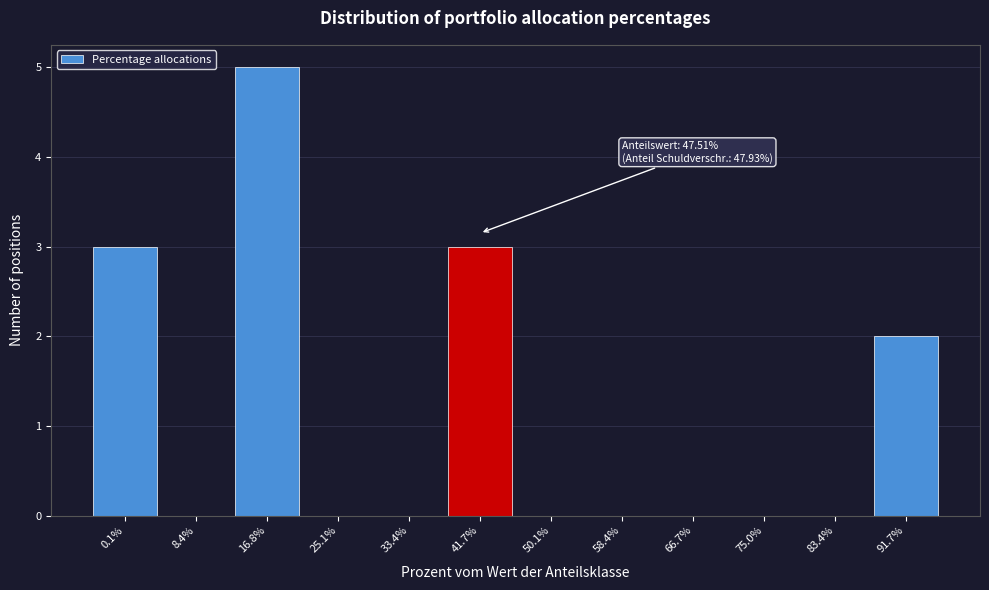

Reading left to right, extract all data points from this chart.

0.1%=3	8.4%=0	16.8%=5	25.1%=0	33.4%=0	41.7%=3	50.1%=0	58.4%=0	66.7%=0	75.0%=0	83.4%=0	91.7%=2